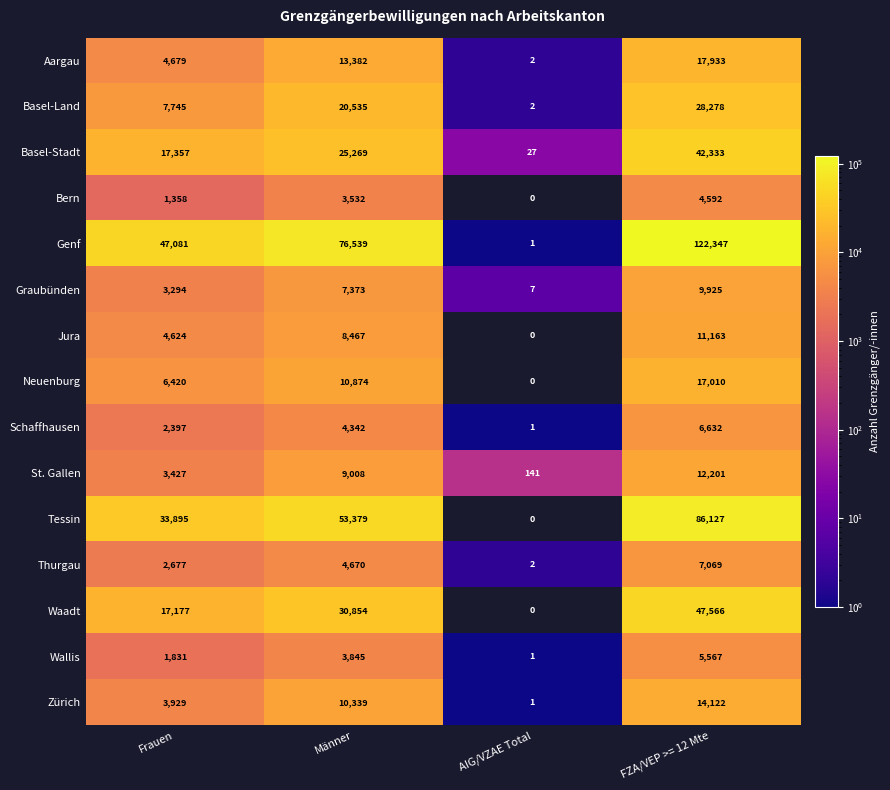

What is the greatest value displayed?

122347